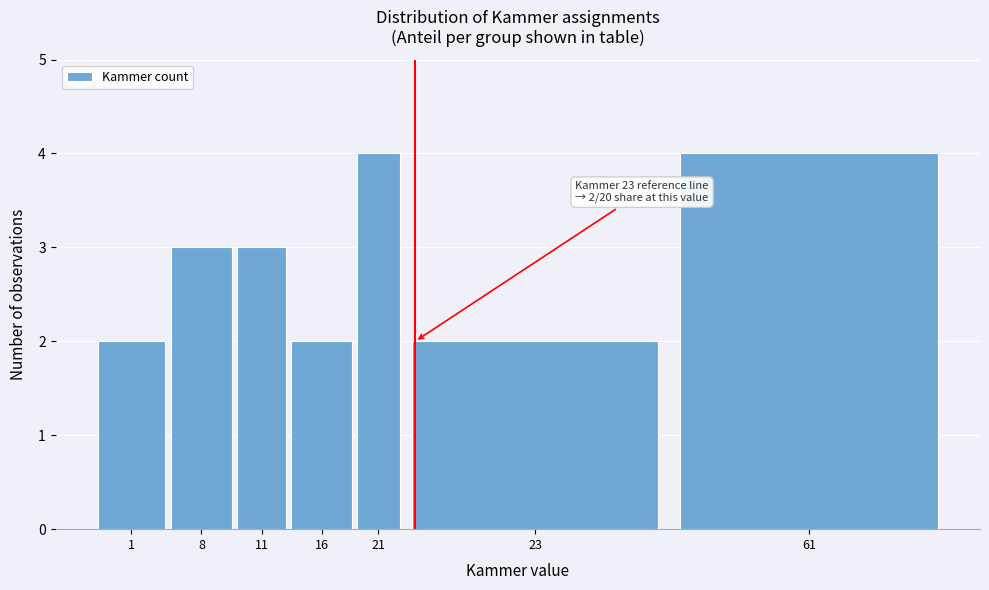

Reading right to left, list all the values displayed in this chart.

61=4	23=2	21=4	16=2	11=3	8=3	1=2